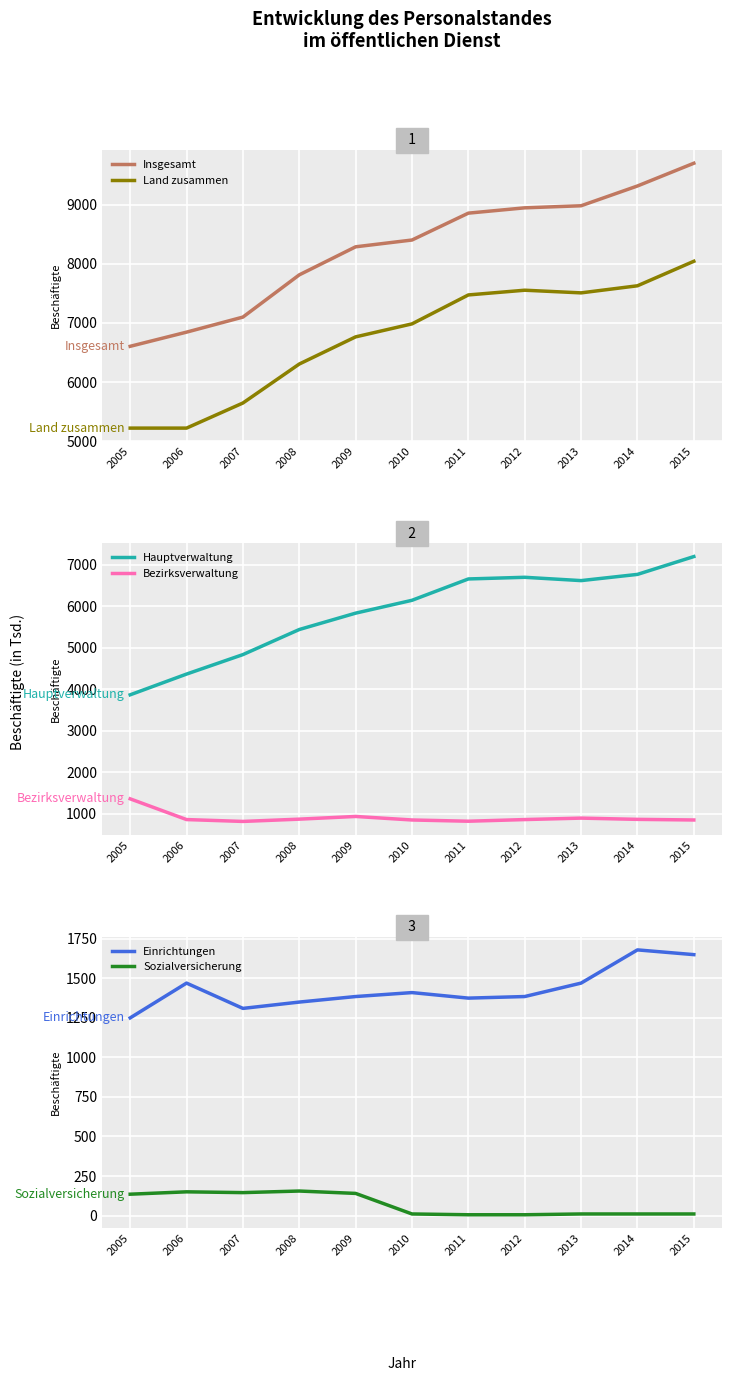

What is the value of the Insgesamt point at the 8th from the left?

8950